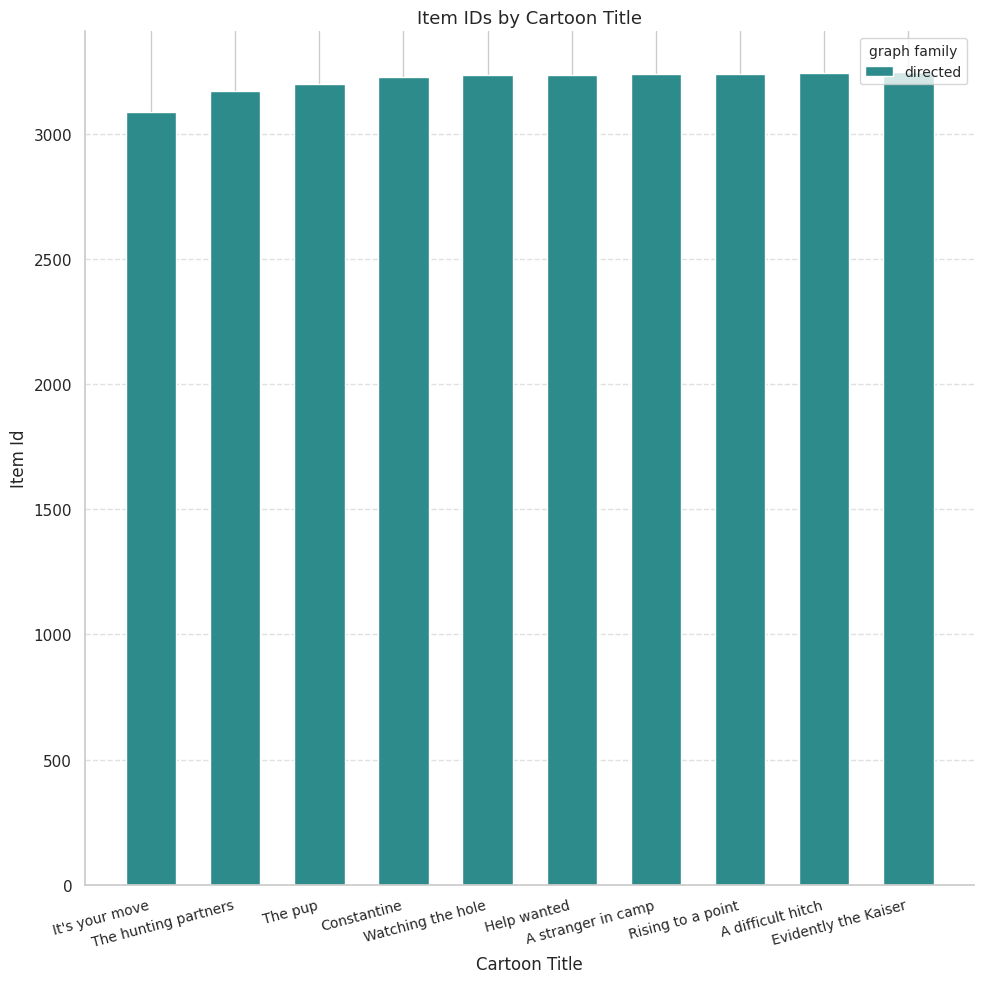

What is the ratio of the value at The pup to the value at Help wanted?

1.0